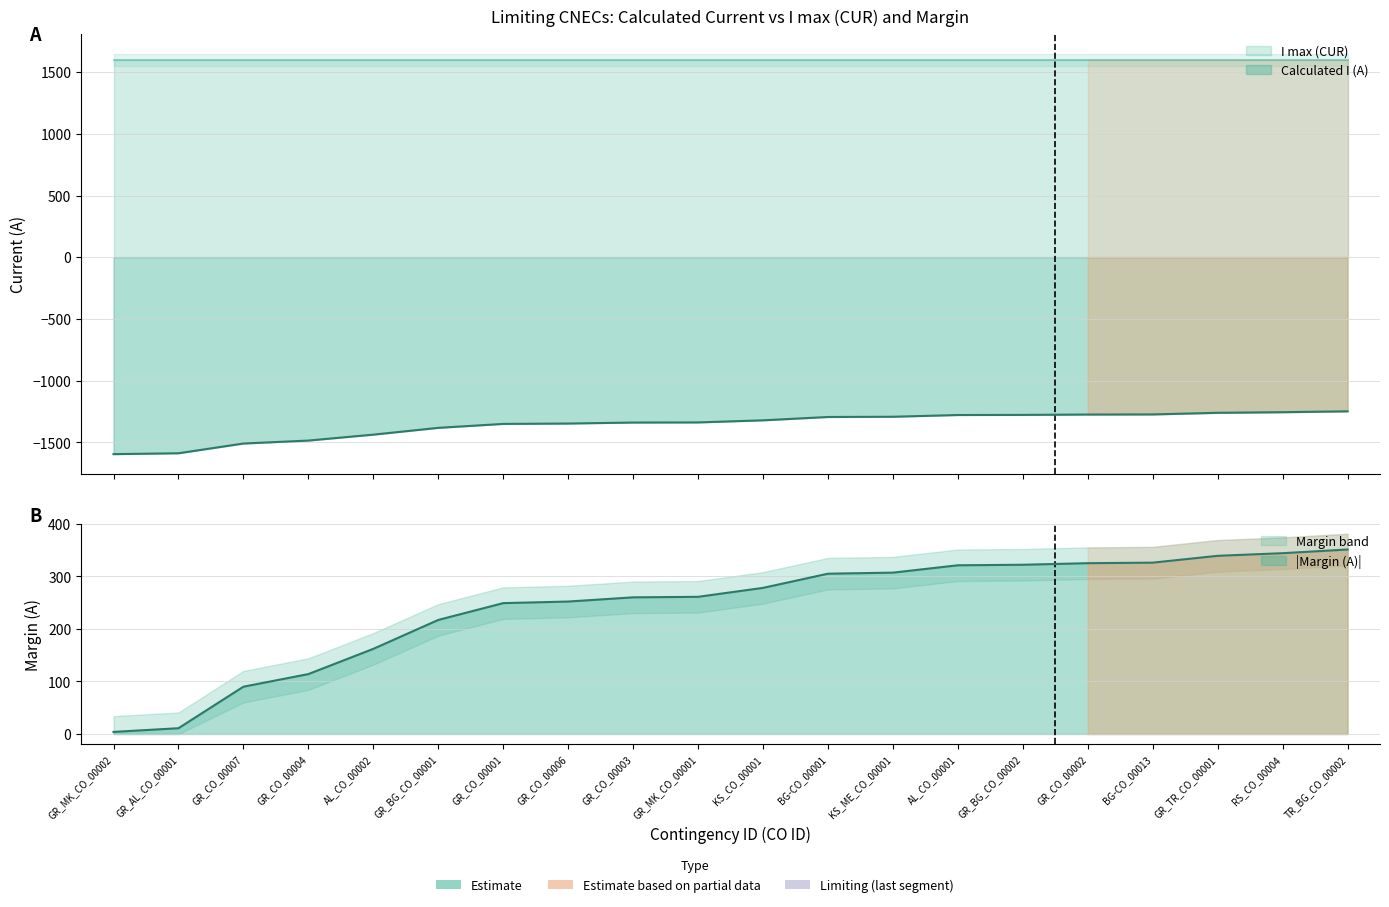

What is the sum of the values at RS_CO_00004 and GR_AL_CO_00001?

-2845